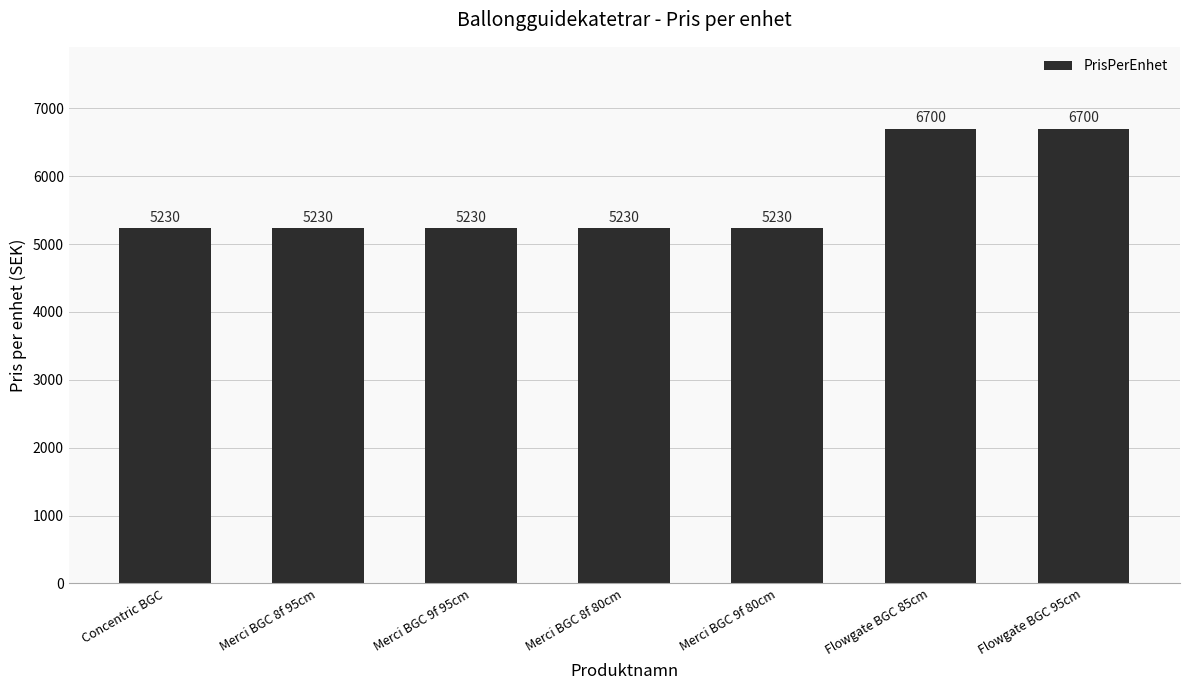

The value at Merci BGC 9f 95cm is 5230. True or false?

True